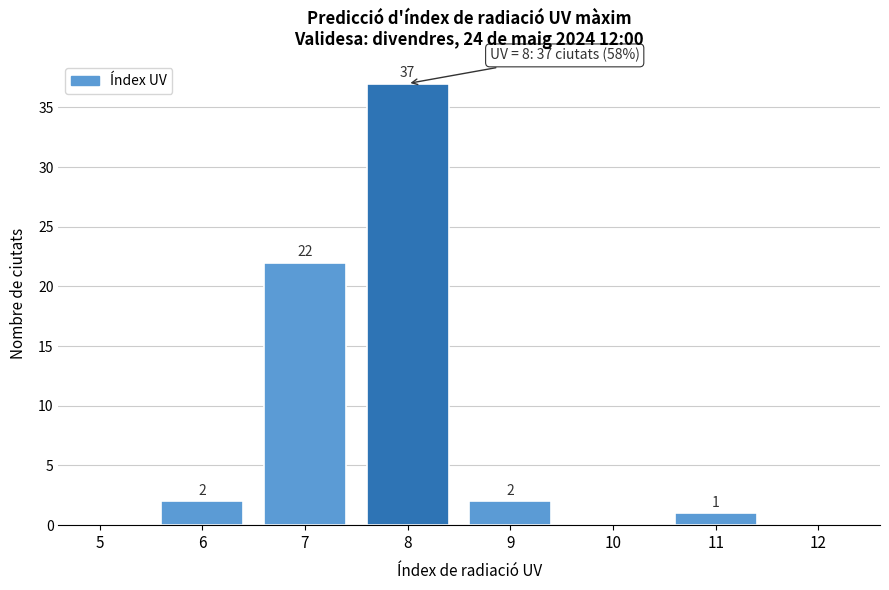

Reading left to right, transcribe all the data shown in this chart.

5=0	6=2	7=22	8=37	9=2	10=0	11=1	12=0